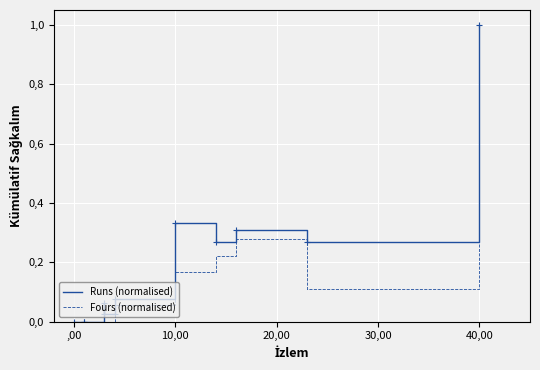

How many interior local valleys does the Fours (normalised) series have?

1